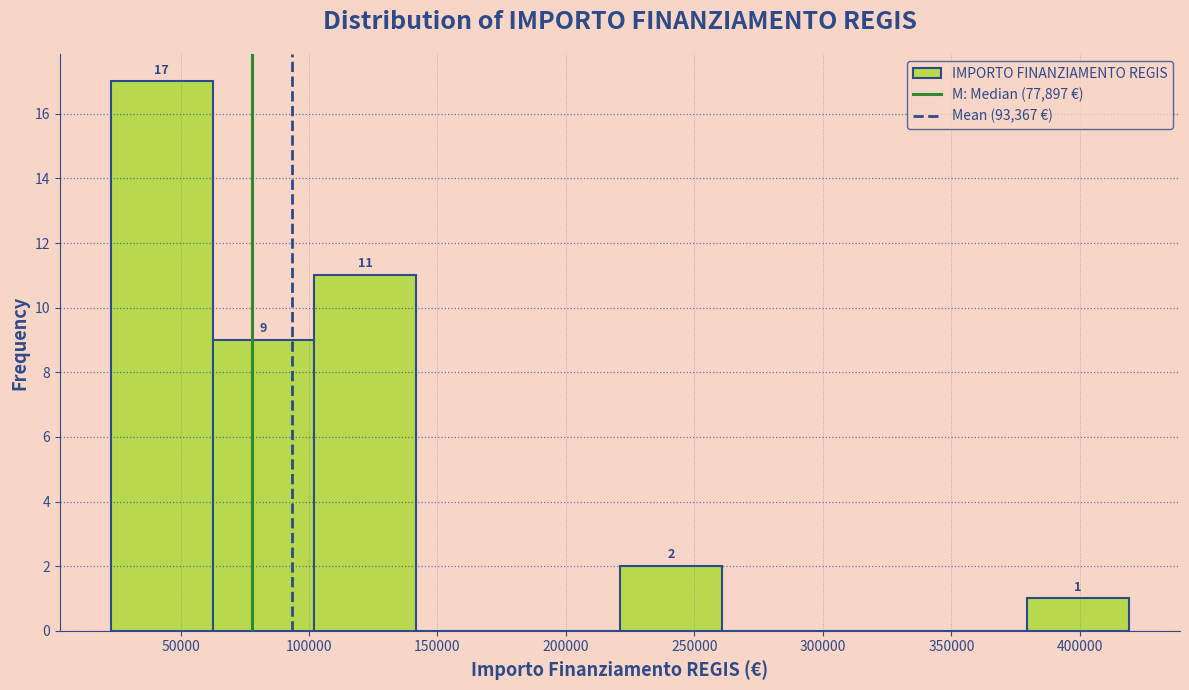

Over which range of the x-axis is the bar tallest?

25000 to 60000